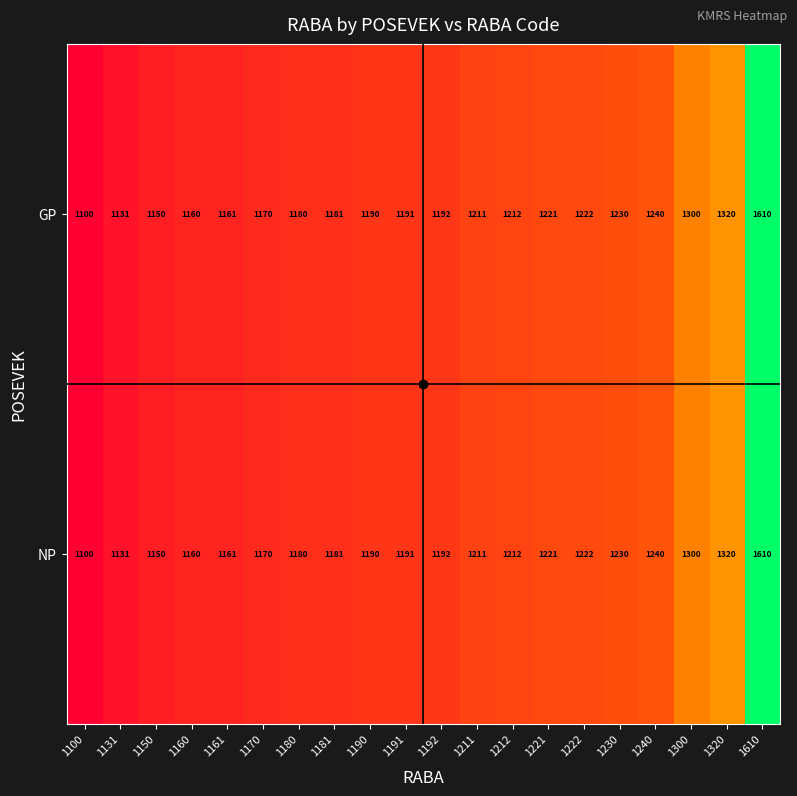

List the labels in order of GP value, largest first.

1610, 1320, 1300, 1240, 1230, 1222, 1221, 1212, 1211, 1192, 1191, 1190, 1181, 1180, 1170, 1161, 1160, 1150, 1131, 1100